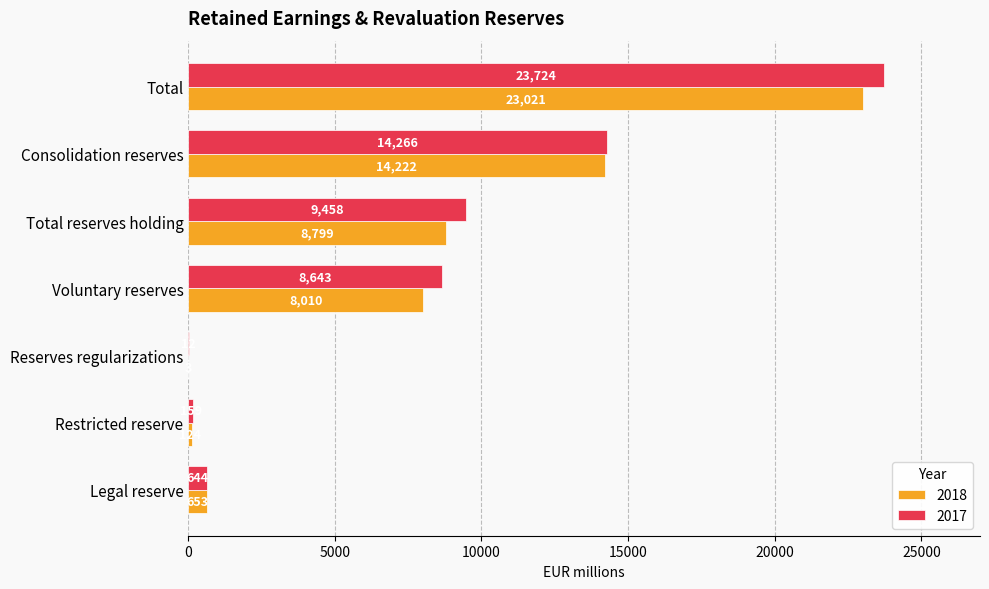

What is the sum of all 2017 values?

56906